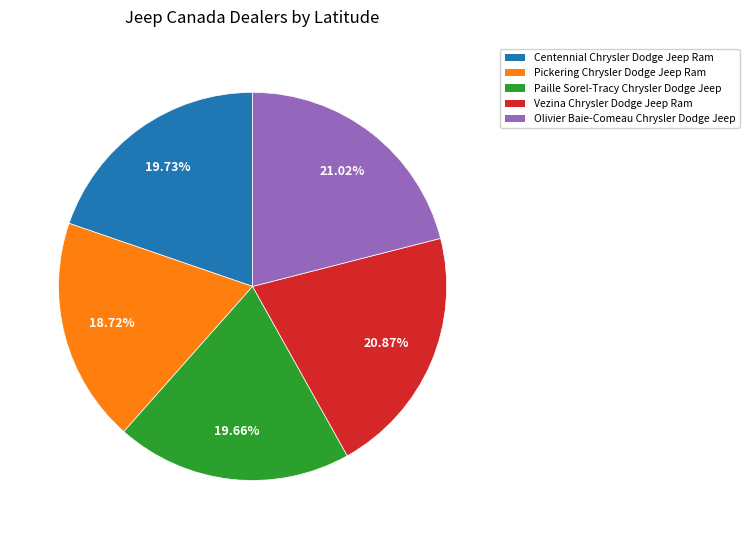

Which category has the smallest portion of the pie?

Pickering Chrysler Dodge Jeep Ram